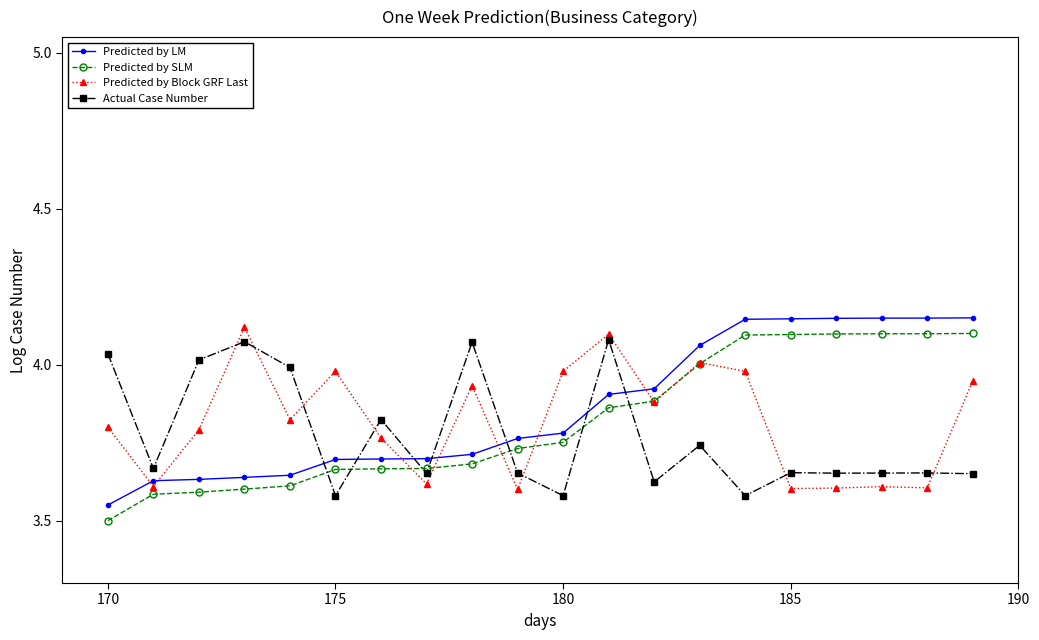

Which series ends up on top after the final intersection of Actual Case Number and Predicted by LM?

Predicted by LM